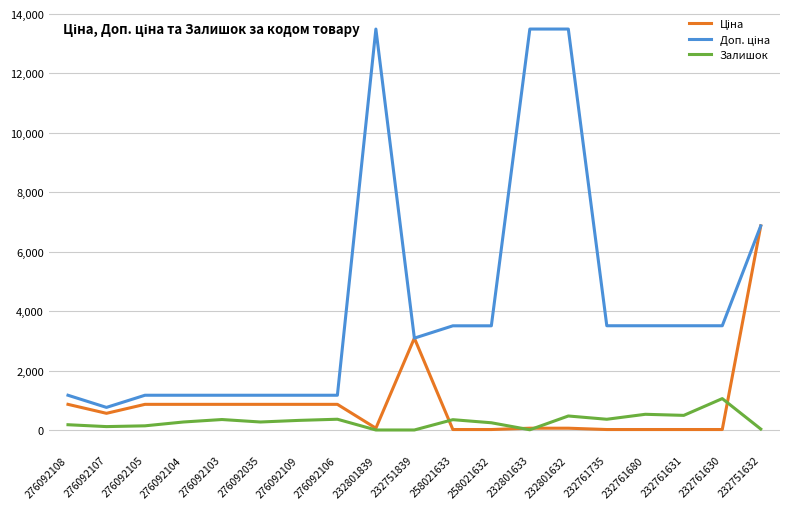

The Залишок series shows 32.0 at 232751632. True or false?

True